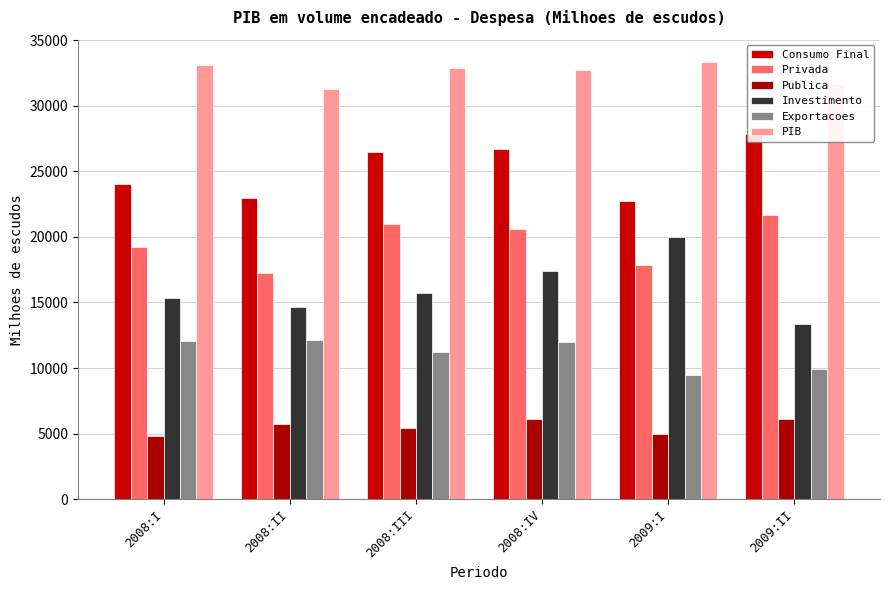

True or false: Privada has a value of 30301.1 at 2009:I.

False